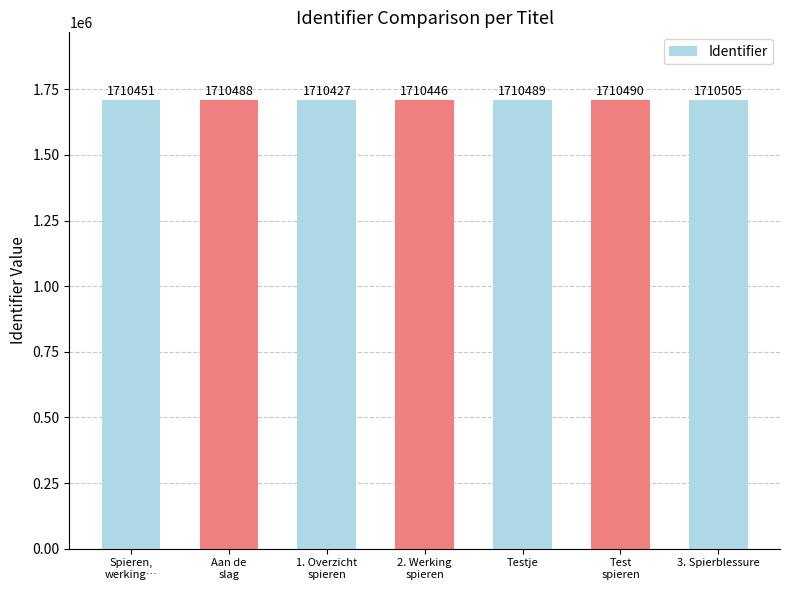

Reading left to right, list all the values displayed in this chart.

1710451	1710488	1710427	1710446	1710489	1710490	1710505